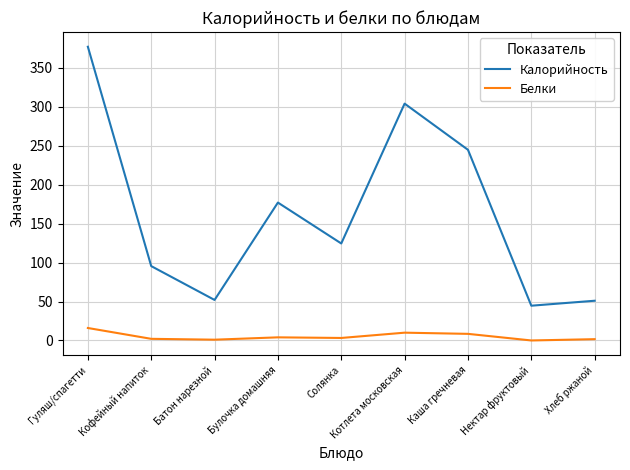

Which series has the widest spread of values?

Калорийность